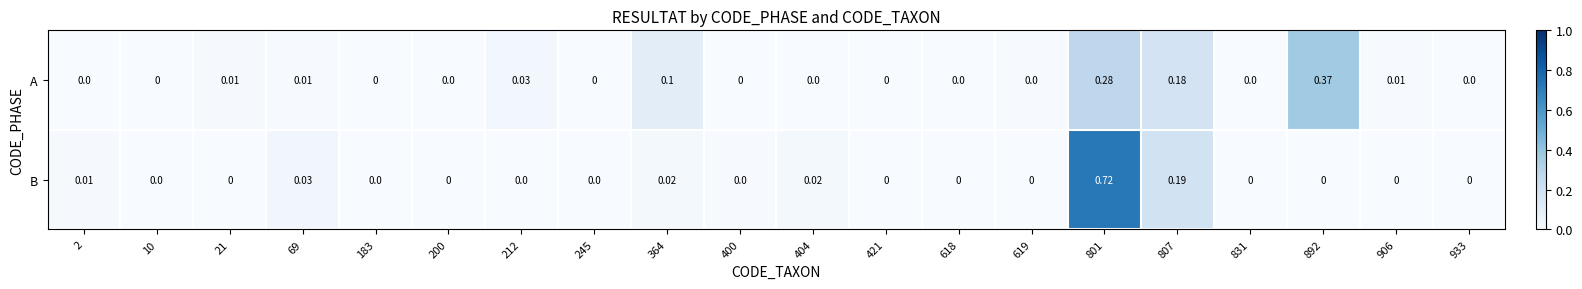

Which series changed the most between 21 and 618?

A